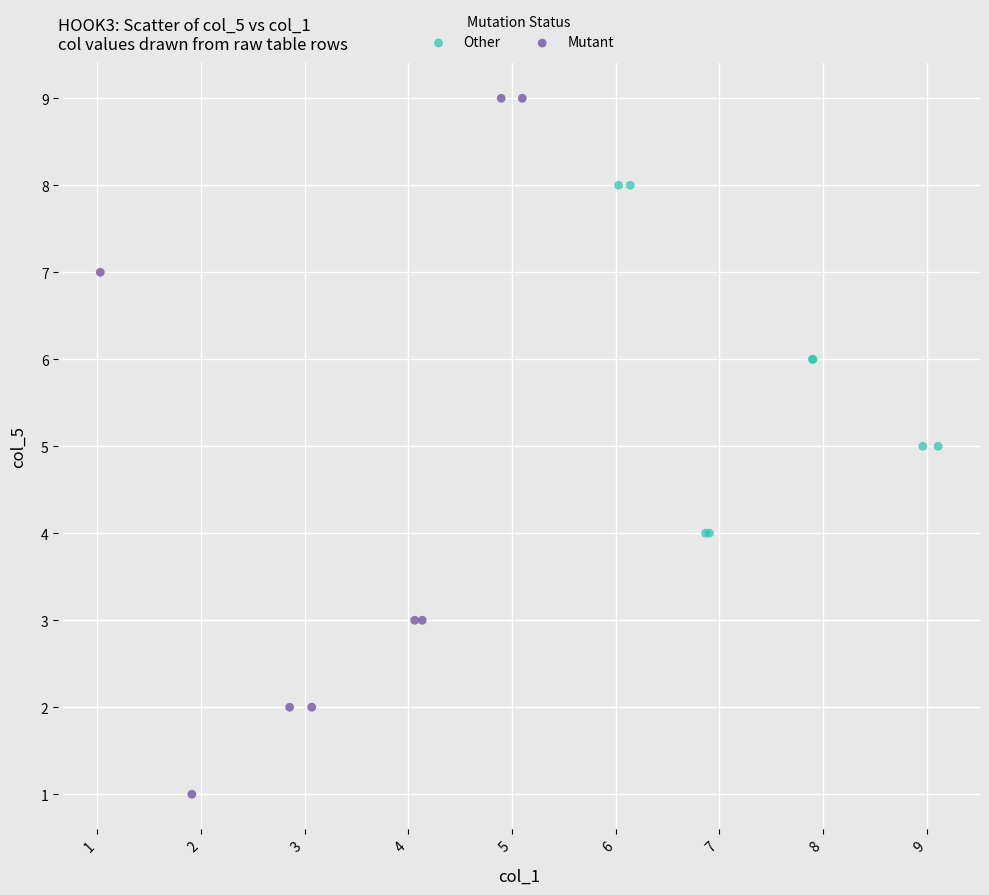

Which series reaches the maximum Y coordinate?

Mutant